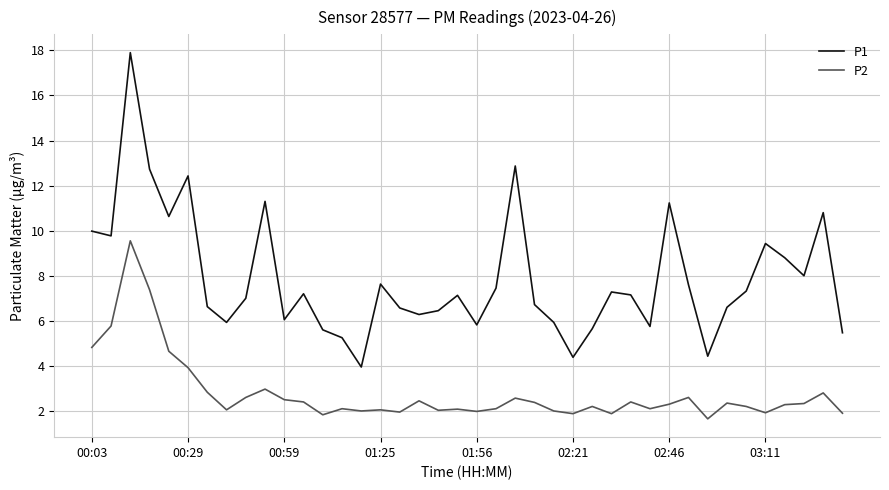

Which series has the largest total across all categories?

P1